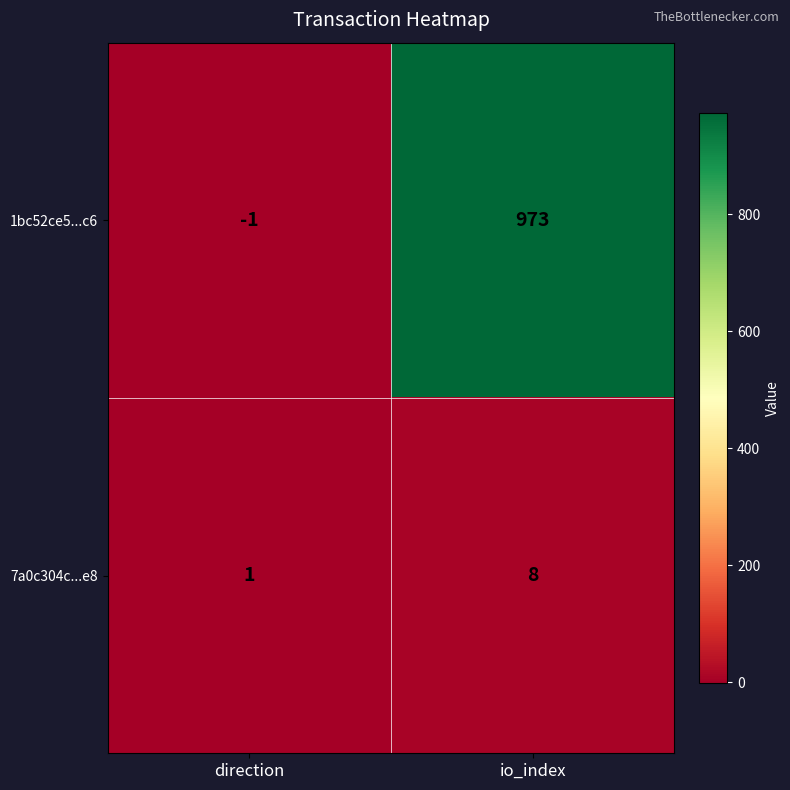

Which category has the highest value across all series?

io_index